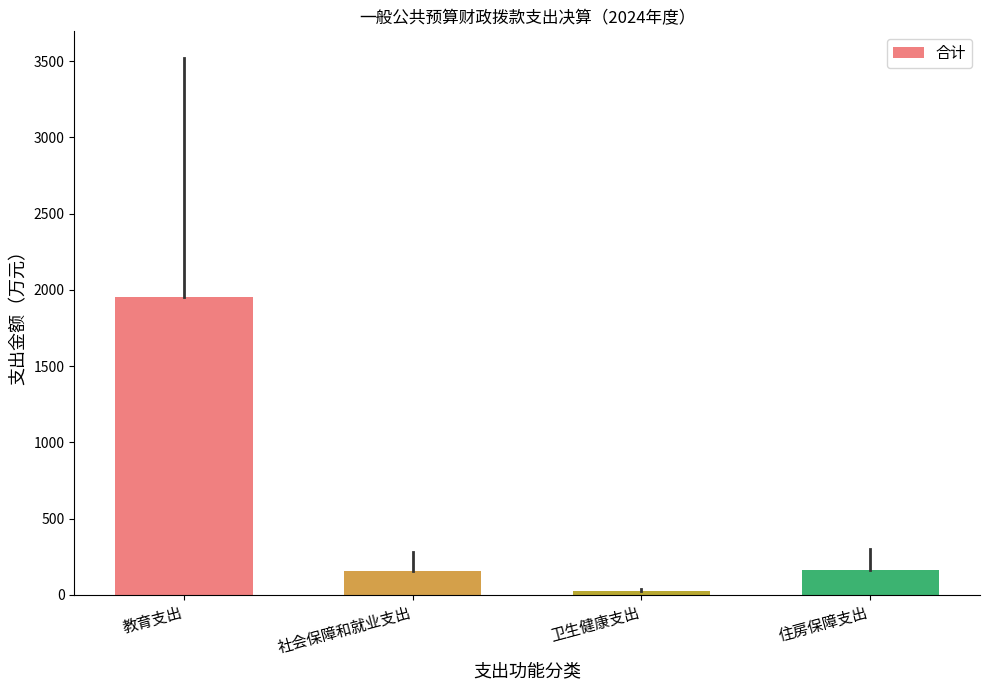

The chart shows a value of 1955.6 at 教育支出. True or false?

True